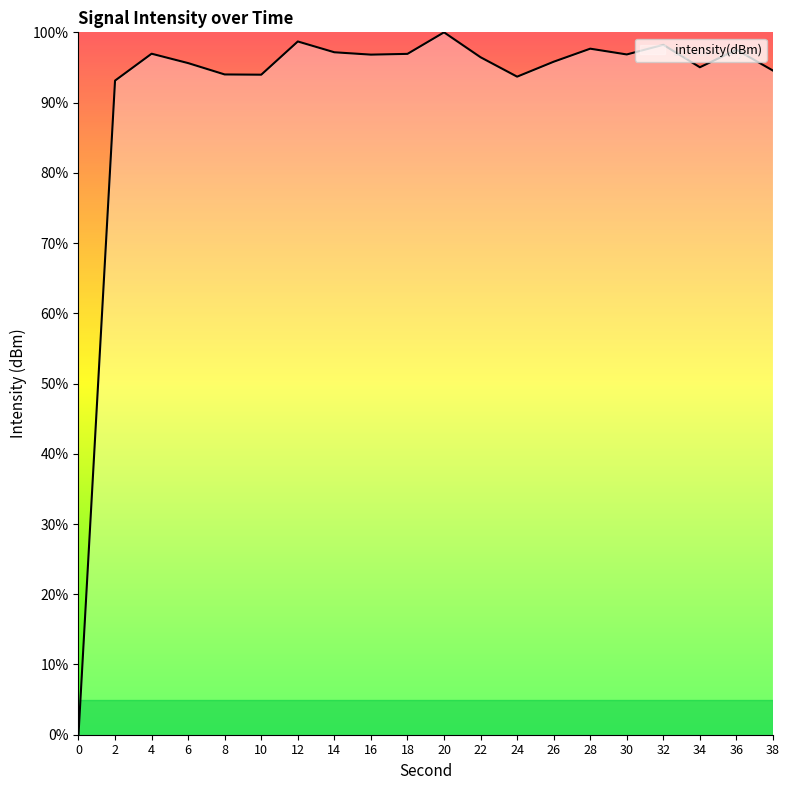

True or false: the data shows 64.4 at 12.

False